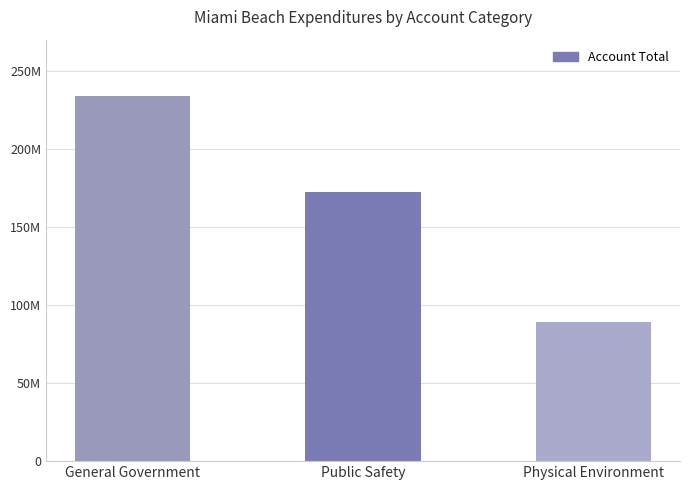

What is the sum of the values at General Government and Public Safety?

406428441